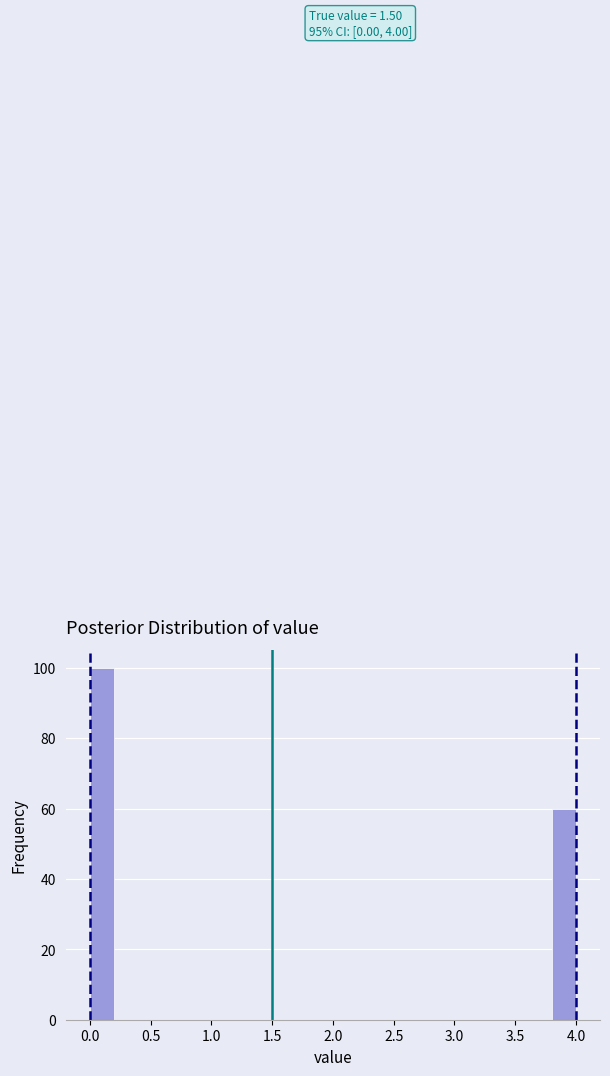

Which range on the x-axis has the tallest bar?

0.0 to 0.2